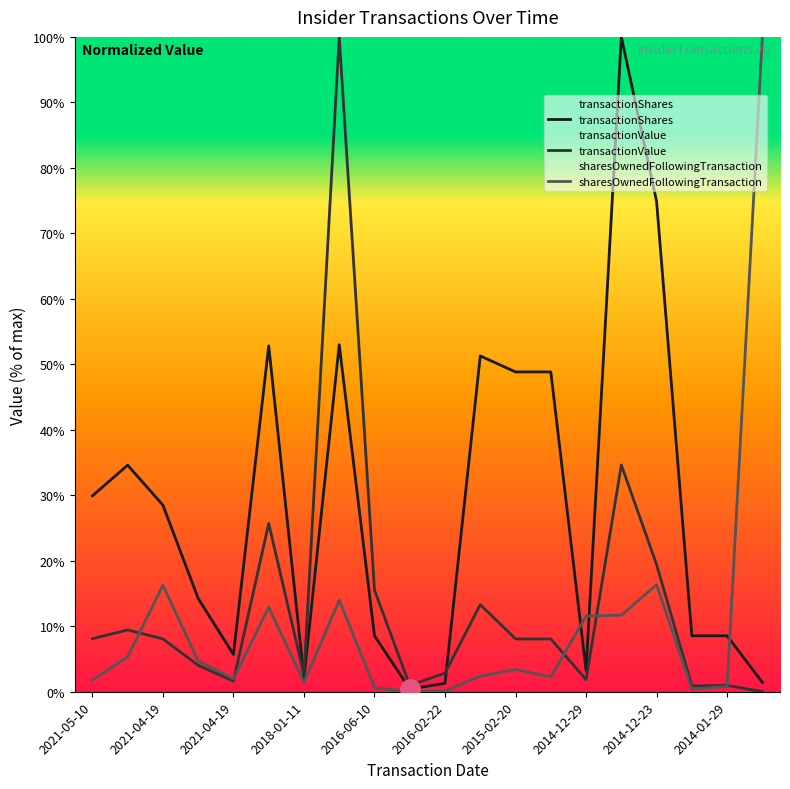

At 2018-01-11, list the series in order from largest to smallest.

transactionValue, transactionShares, sharesOwnedFollowingTransaction